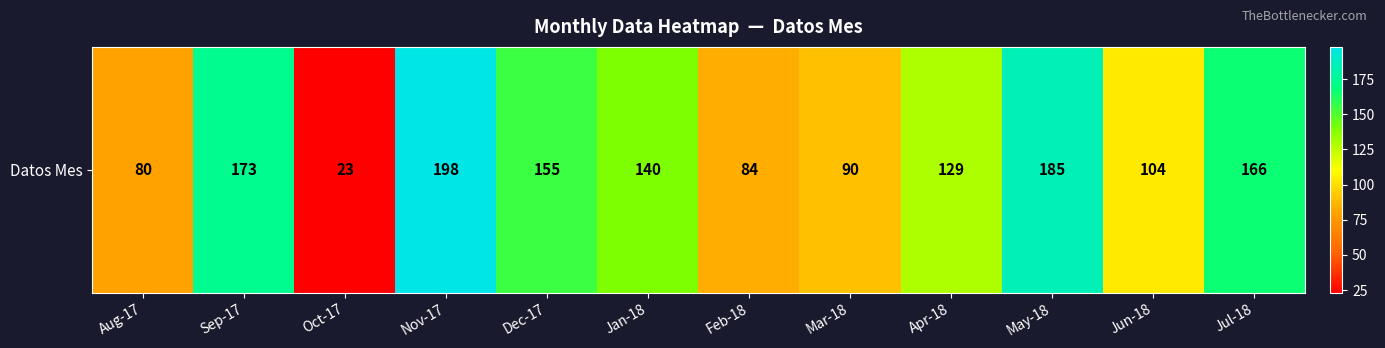

Between Mar-18 and Apr-18, which is larger?

Apr-18